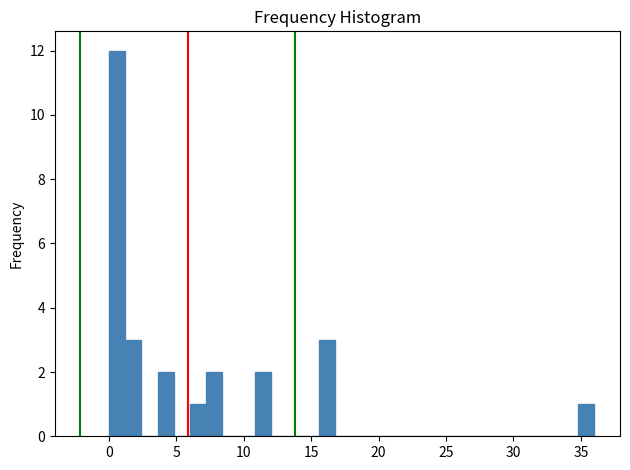

Around what value on the x-axis is the tallest bar? Give the approximate position of its centre, as read against the axis.

0.5